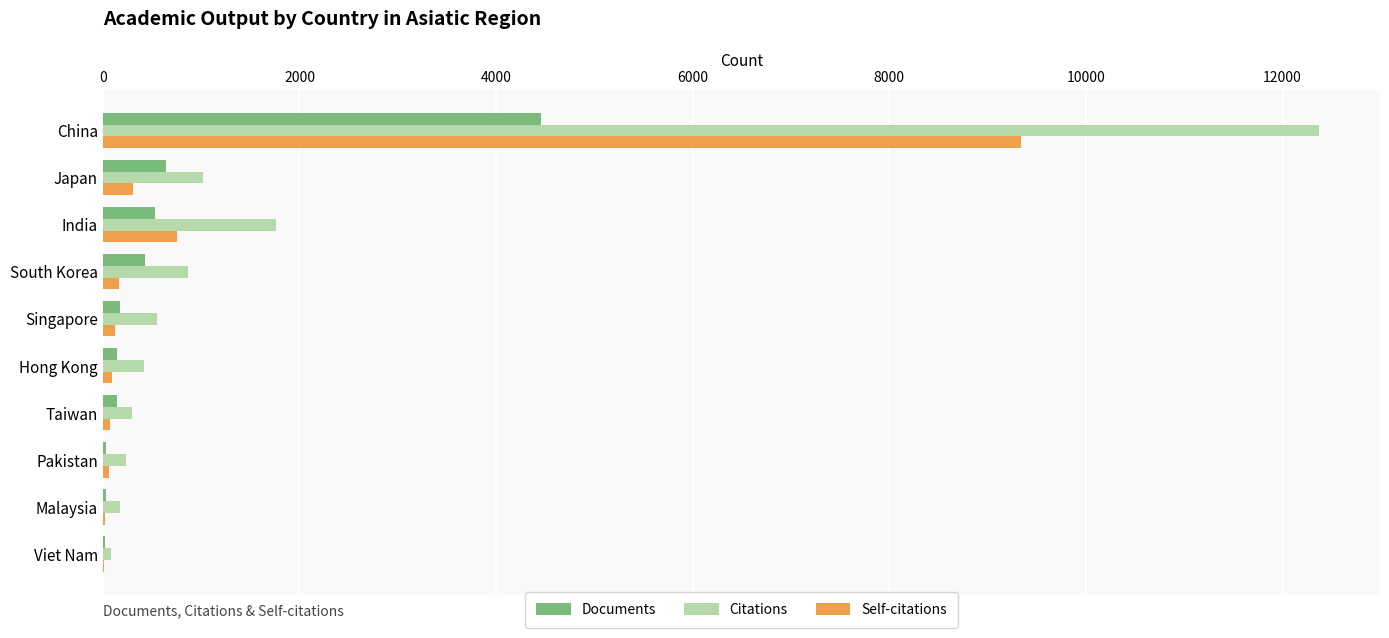

Is the value of Self-citations at Pakistan greater than the value of Documents at China?

No